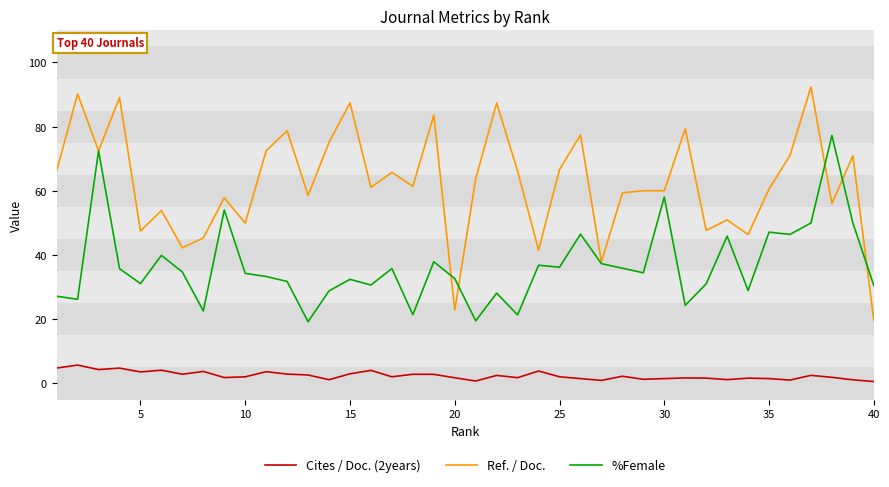

What is the difference between the maximum and minimum values in the %Female series?

58.0